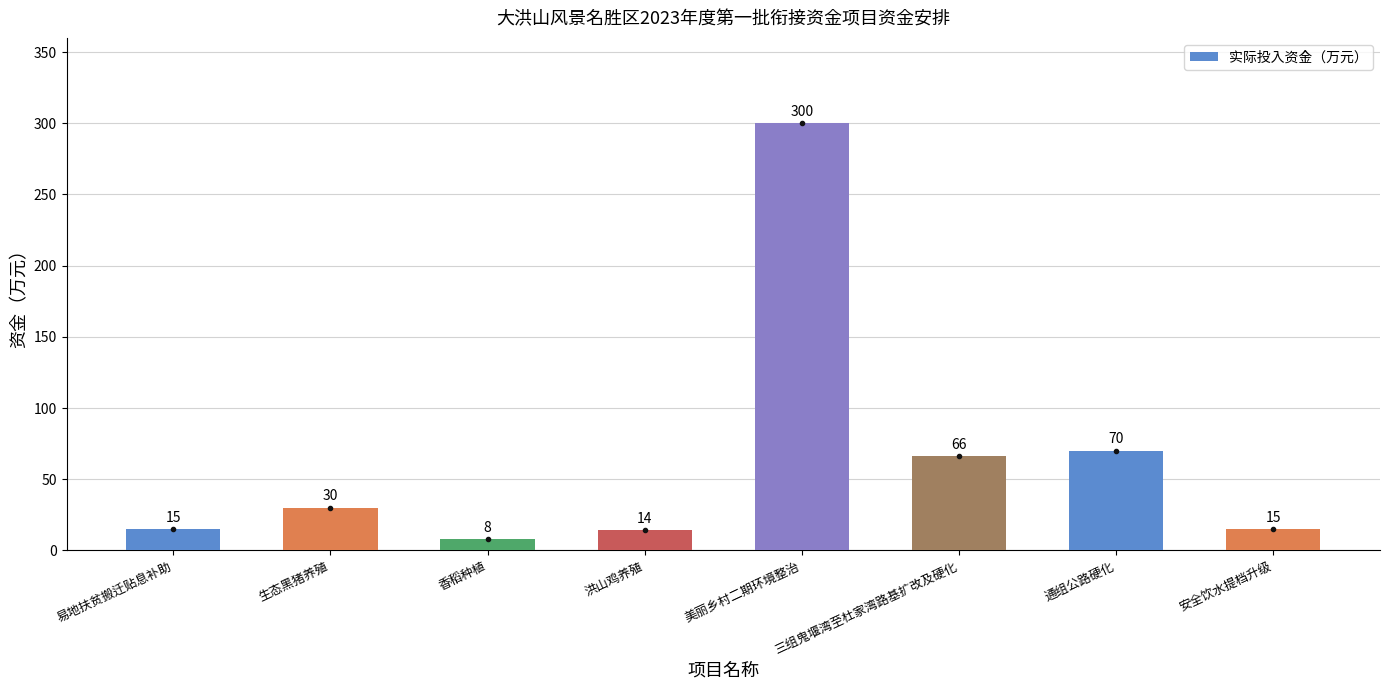

Count the number of values greater than 30.

3